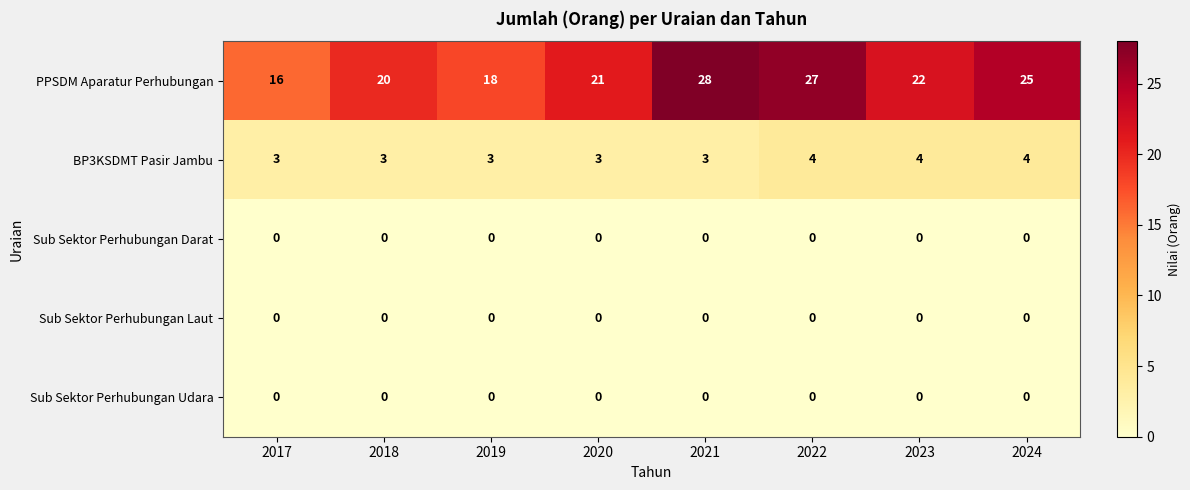

How many data points does each series have?

8